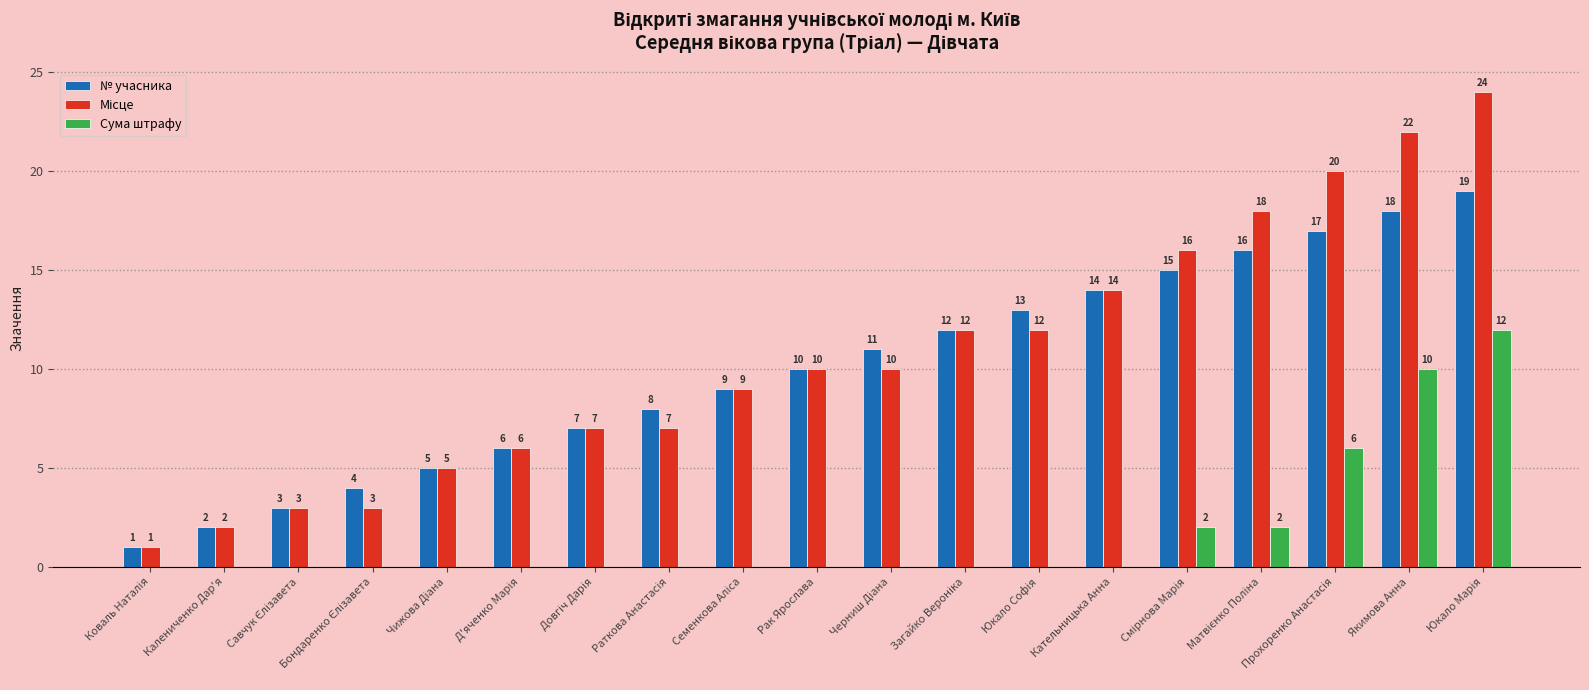

How many Сума штрафу values are between 0 and 2?

16